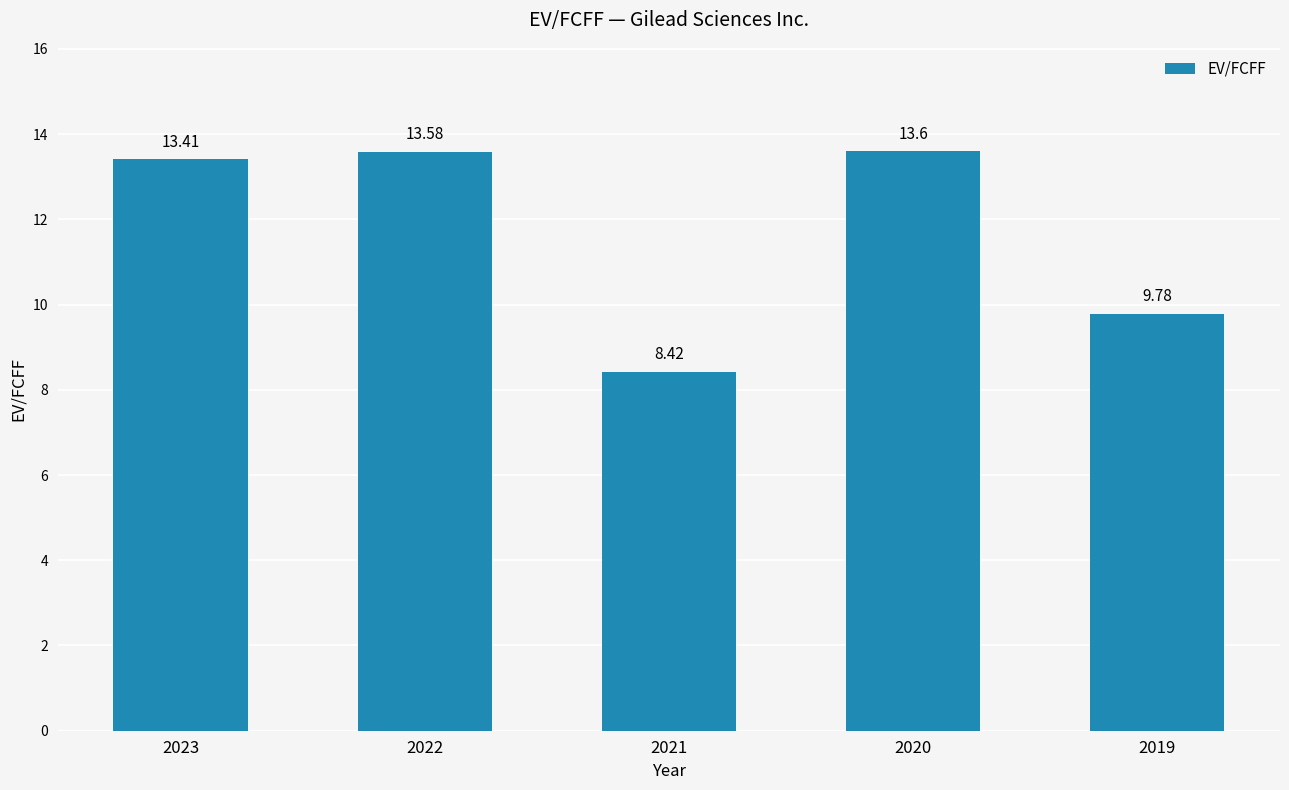

The chart shows a value of 11.8 at 2021. True or false?

False